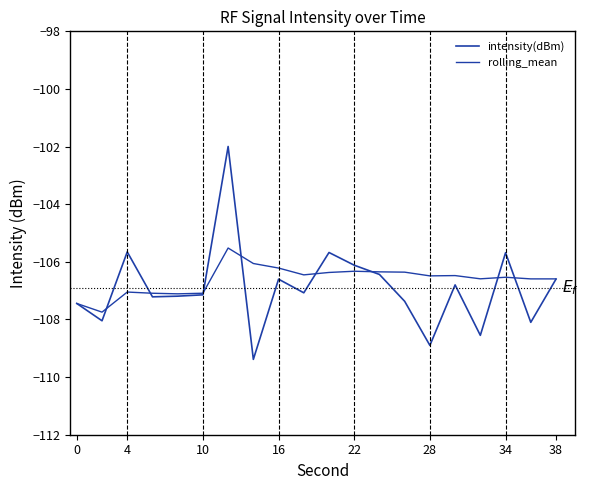

After their last crossing, which series has the higher values: intensity(dBm) or rolling_mean?

rolling_mean